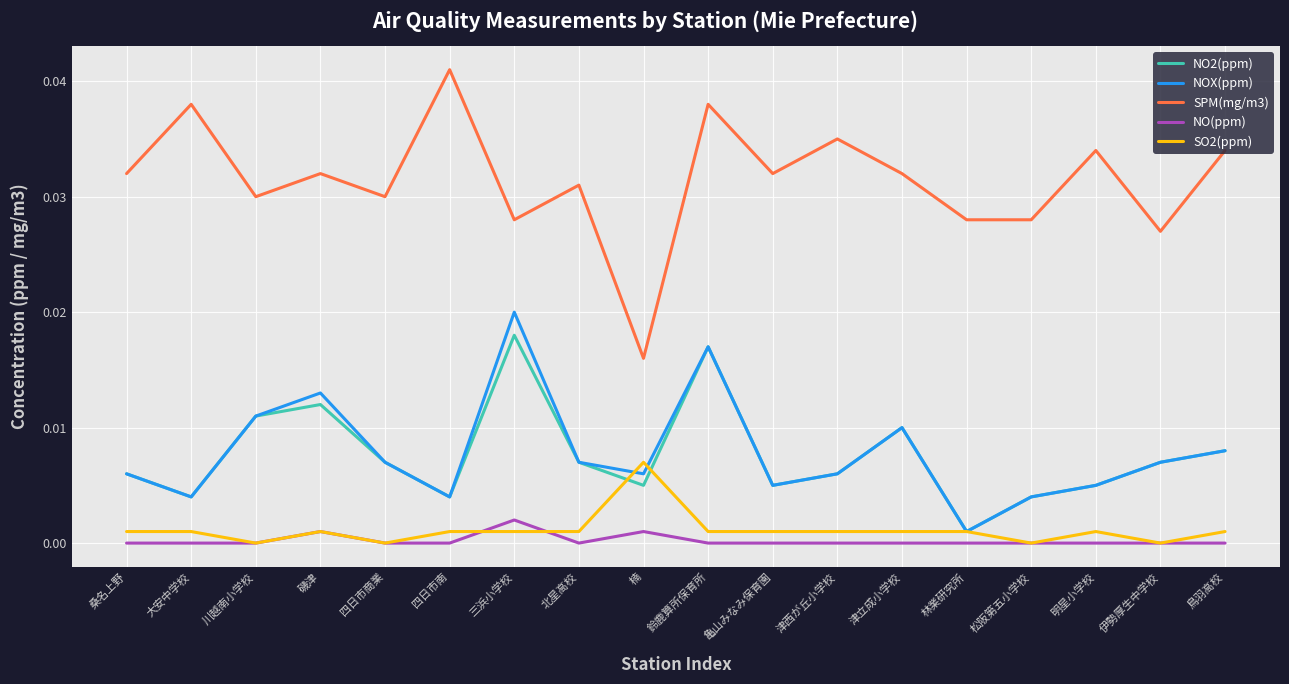

Does the chart have visible grid lines?

Yes